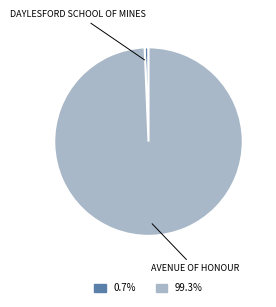

Count the number of slices in the pie.

2